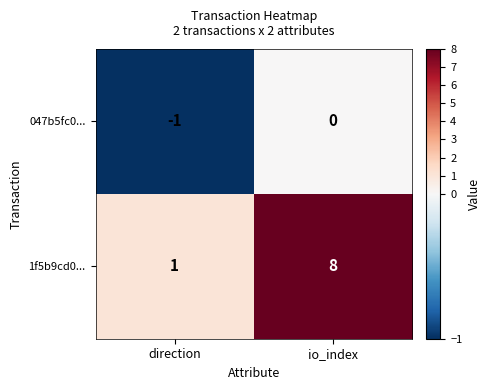

What is the approximate value of 1f5b9cd0... at io_index?

8